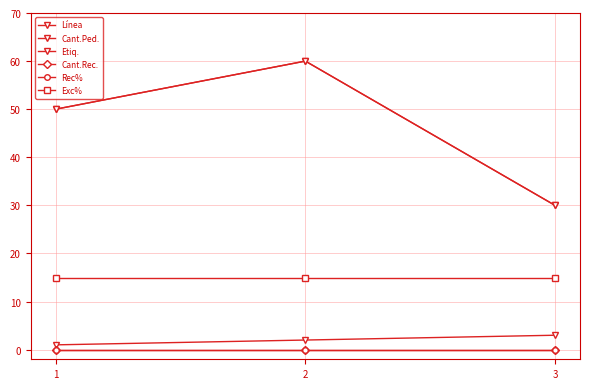

Reading left to right, what are all the values shown in this chart?

Línea: 1=1	2=2	3=3
Cant.Ped.: 1=50	2=60	3=30
Etiq.: 1=50	2=60	3=30
Cant.Rec.: 1=0	2=0	3=0
Rec%: 1=0	2=0	3=0
Exc%: 1=15	2=15	3=15